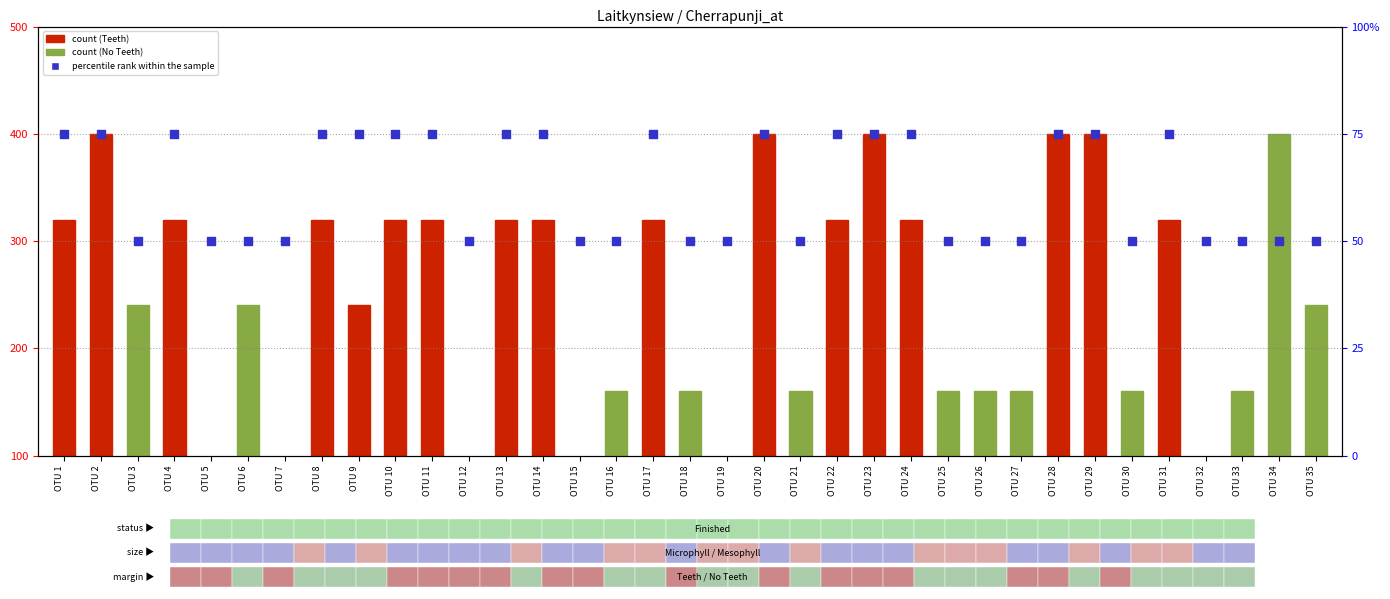

Is the value of count at OTU 1 greater than the value of percentile rank within the sample at OTU 24?

Yes